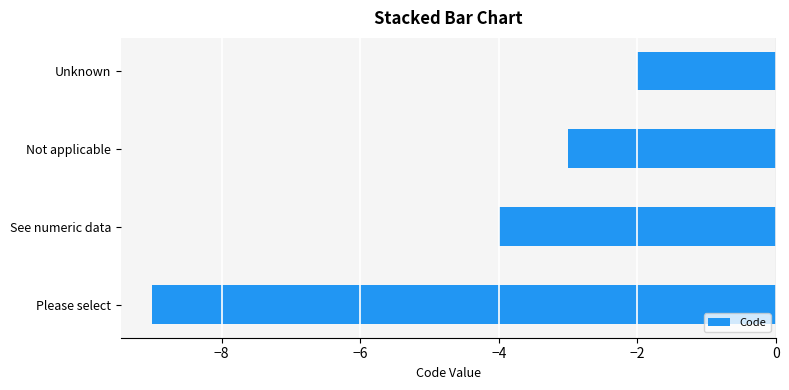

What is the difference between the maximum and minimum values?

7